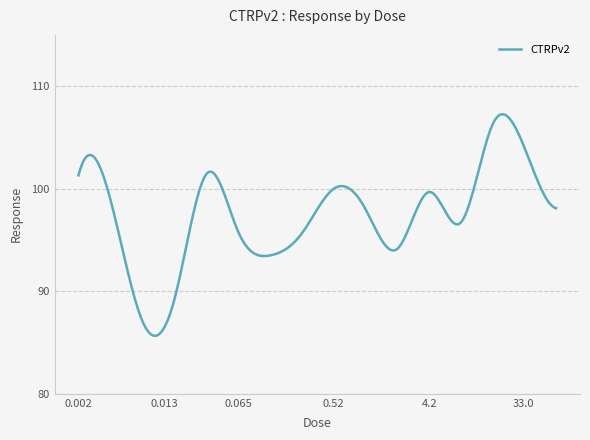

What is the difference between the maximum and minimum values?

21.6